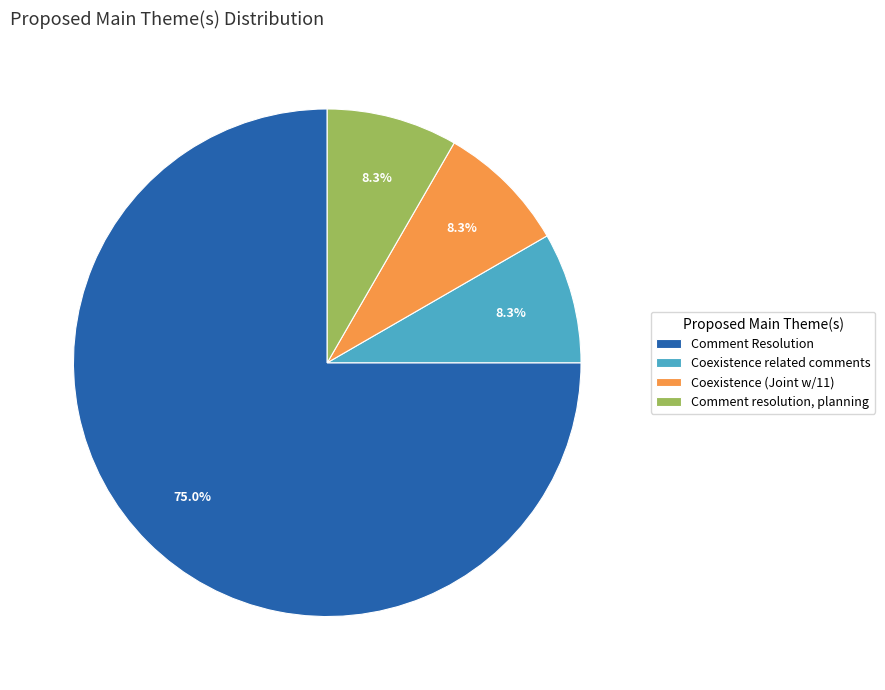

True or false: Comment resolution, planning accounts for 8% of the total.

True